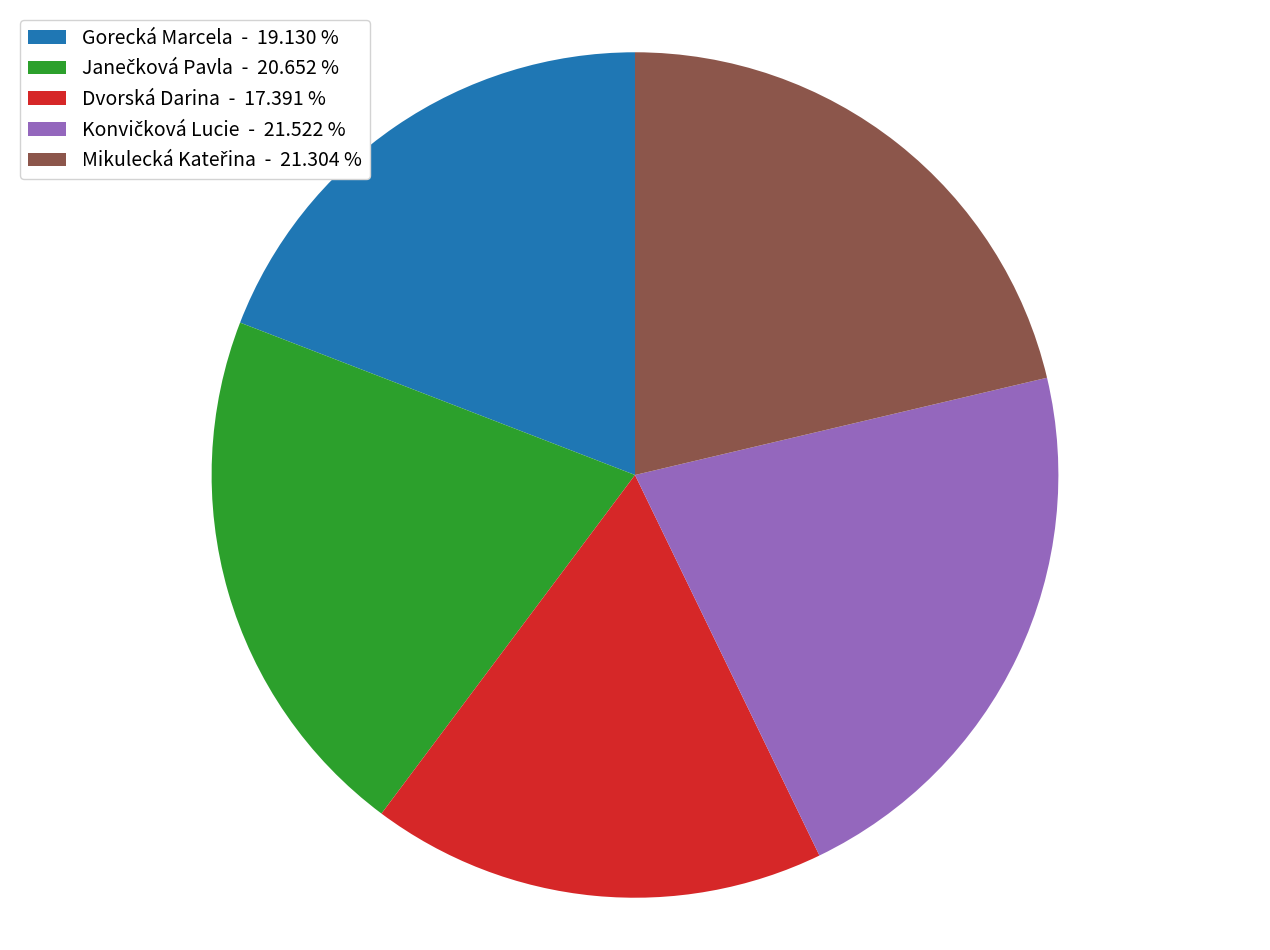

Do Dvorská Darina - 17.391 % and Gorecká Marcela - 19.130 % together represent more than half of the pie?

No